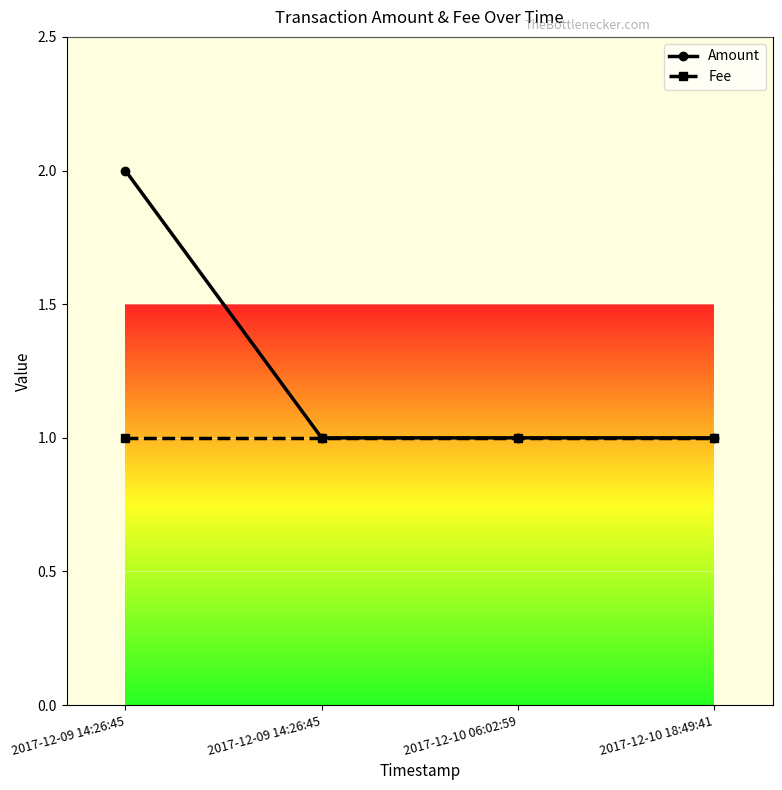

Does the chart have visible grid lines?

Yes